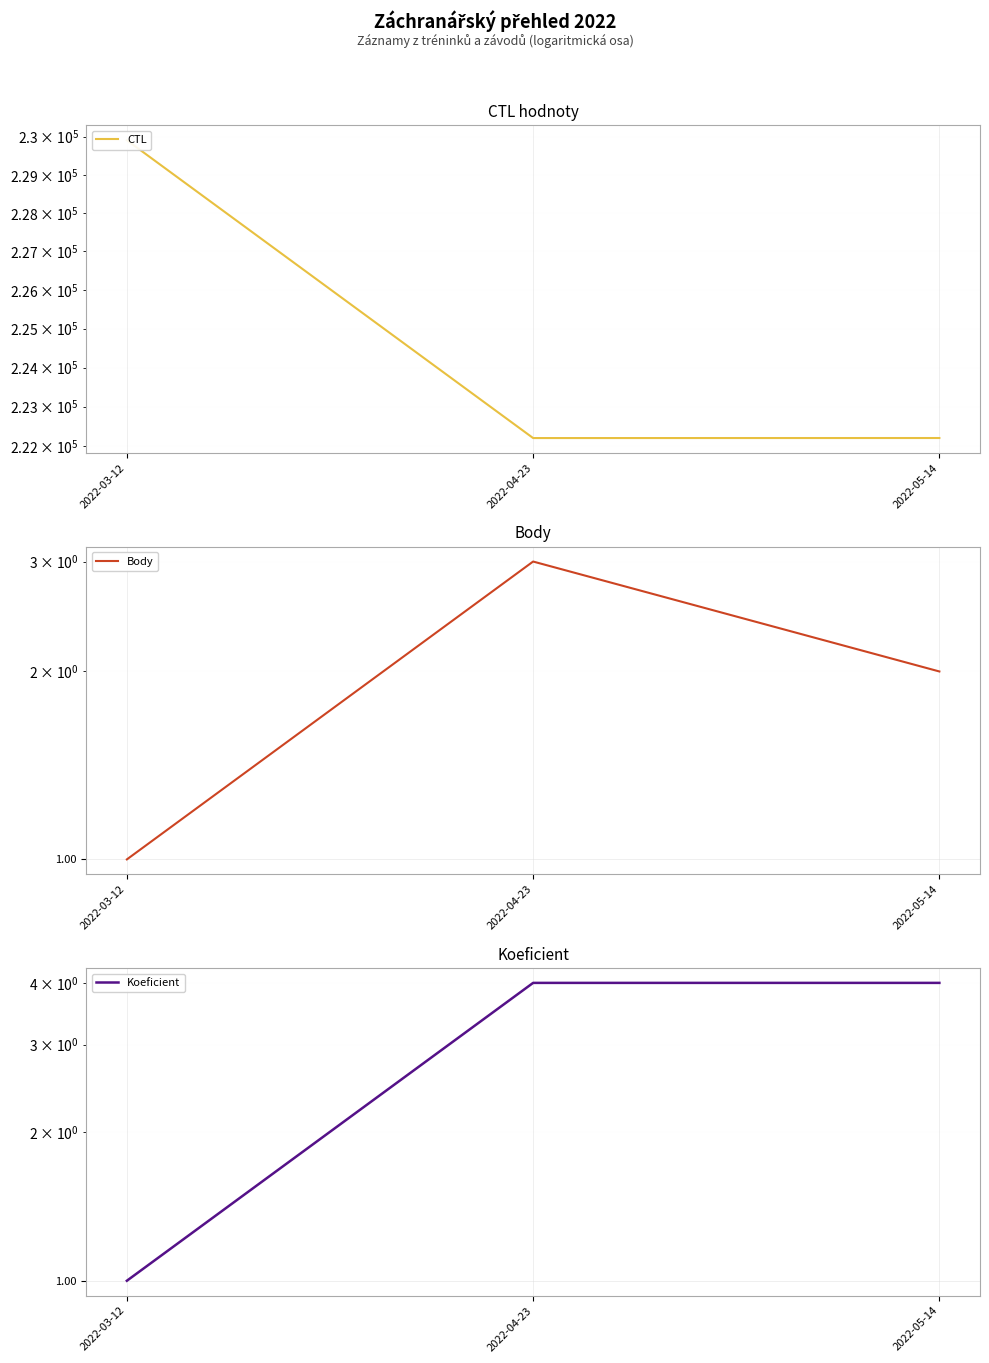

What is the total value across all series at 2022-05-14?

222208